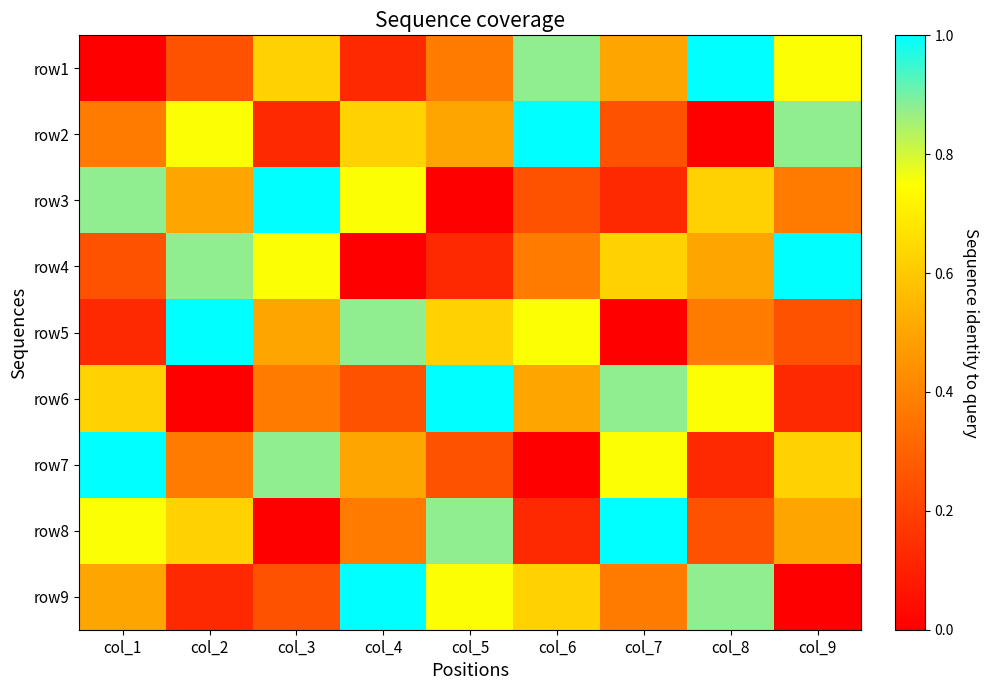

How many categories are shown in the chart?

9